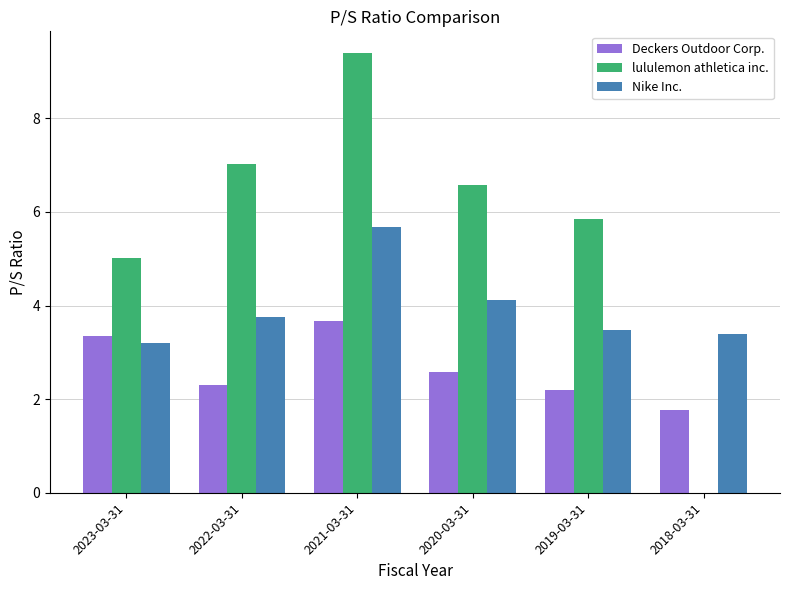

Which label corresponds to the largest value in the chart?

2021-03-31